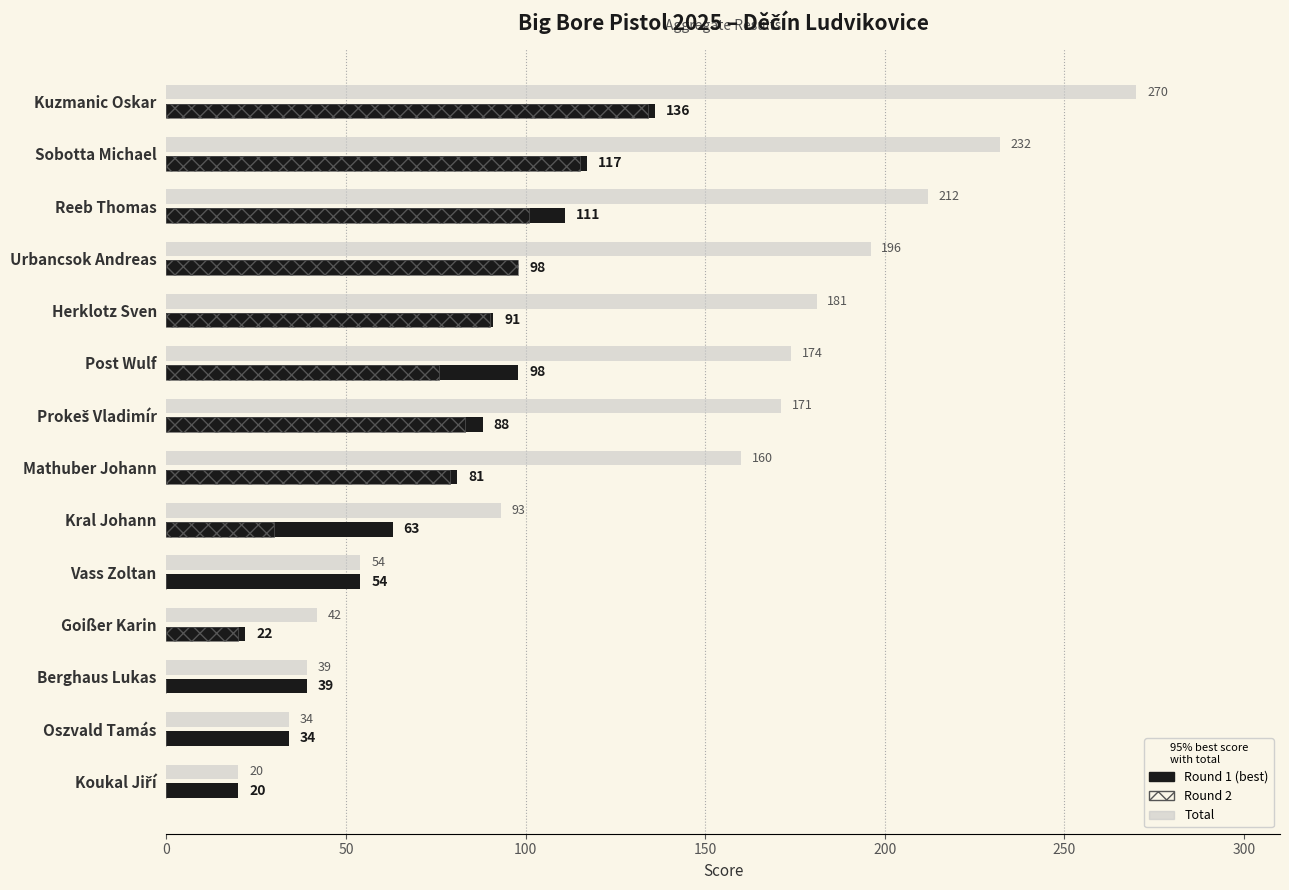

What is the highest value of the Round 1 (best) series?

136